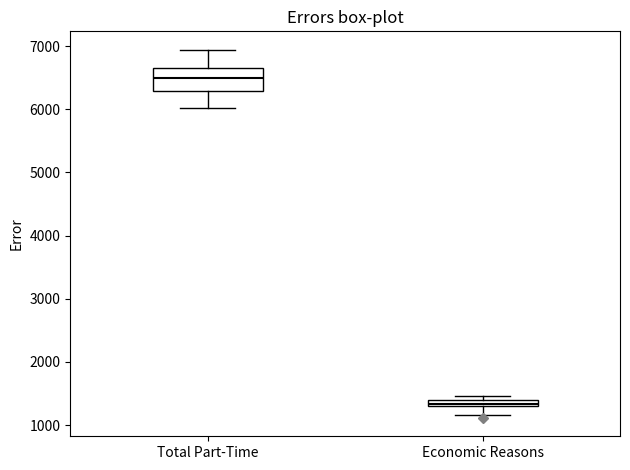

Comparing the boxes themselves (not the whiskers), which one is the tallest?

Total Part-Time